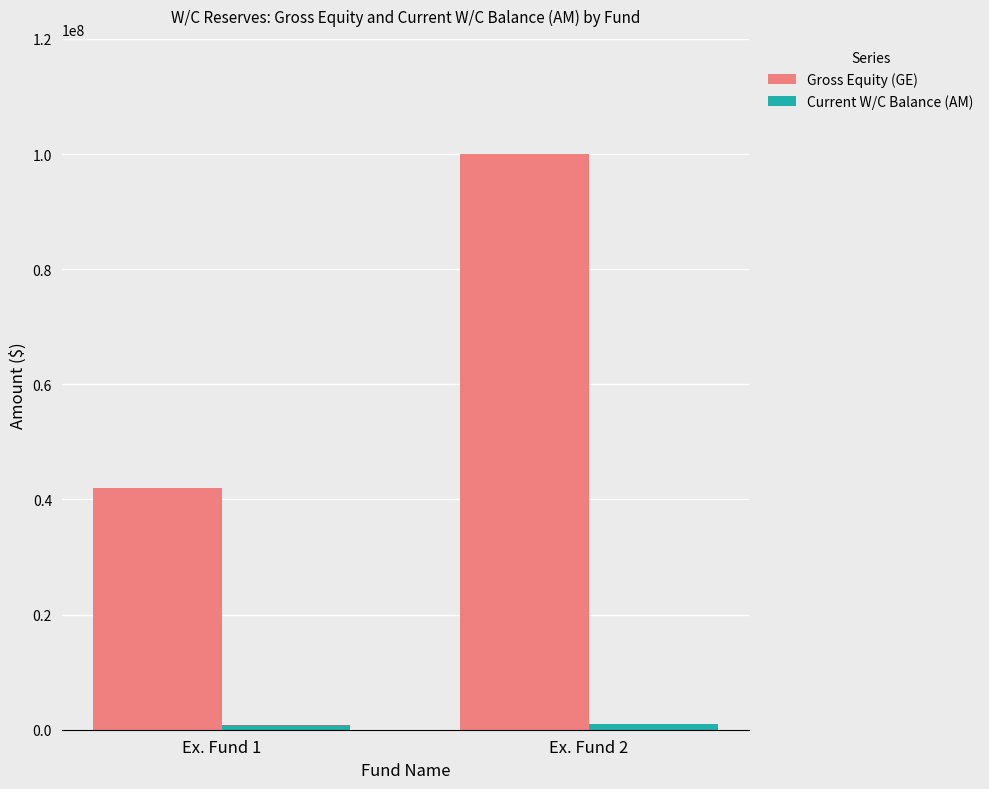

How many series are shown in this chart?

2